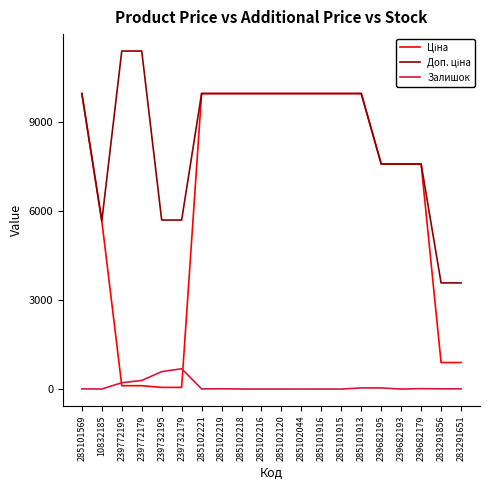

True or false: Залишок has a value of 686.0 at 239732179.

True